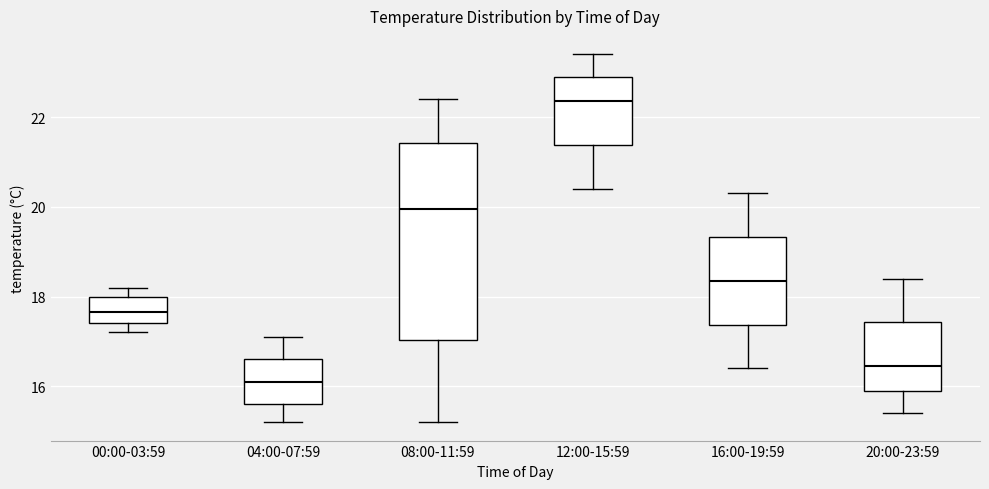

Where does the upper whisker of the box for 04:00-07:59 end on the y-axis? The values are not printed on the chart, so give them approximately, as read against the axis.

17.2